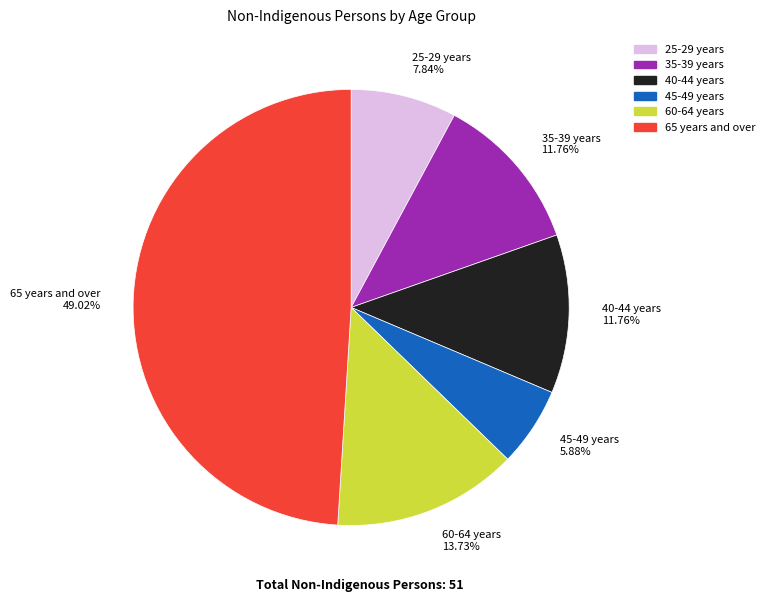

Which category has the biggest portion of the pie?

65 years and over